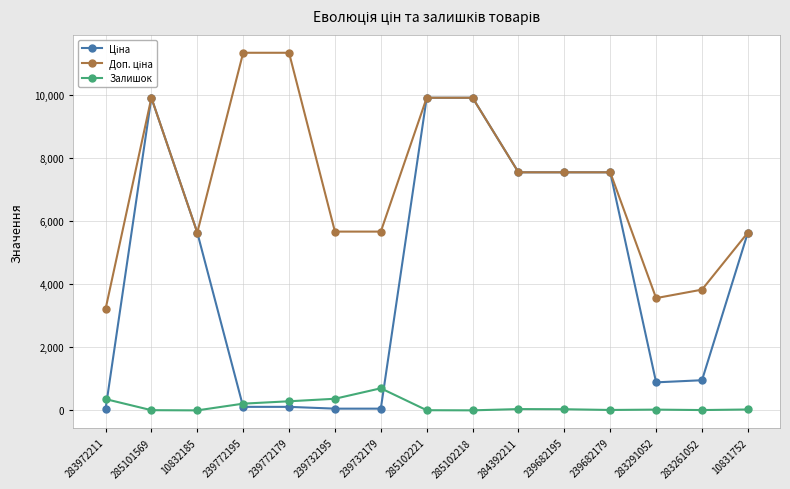

What is the greatest value displayed?

11334.0